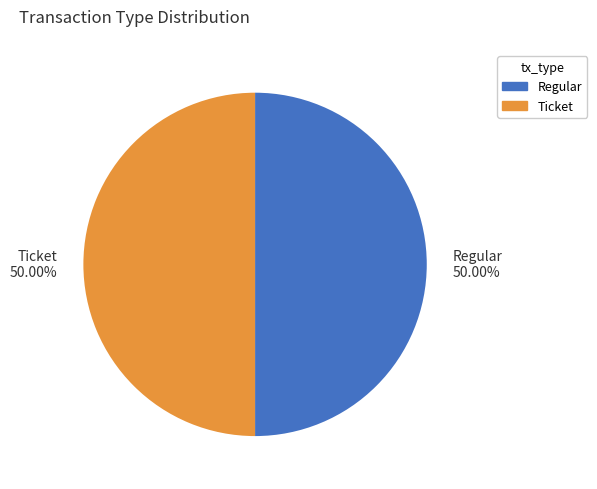

What is the ratio of the value at Ticket to the value at Regular?

1.0